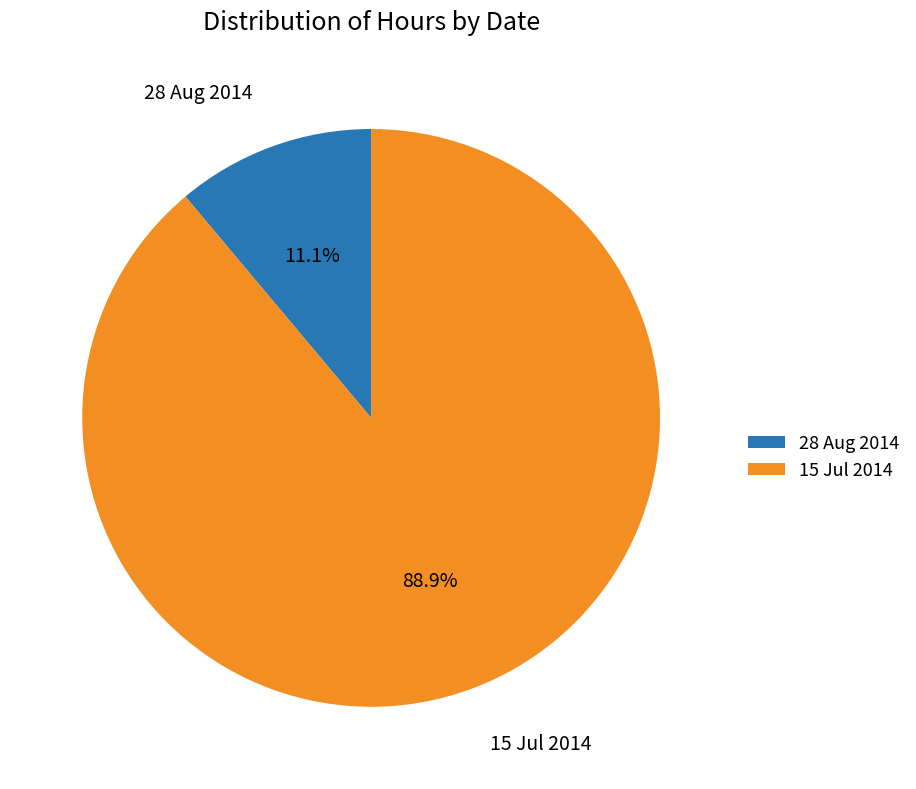

The 28 Aug 2014 slice represents 22% of the pie. True or false?

False